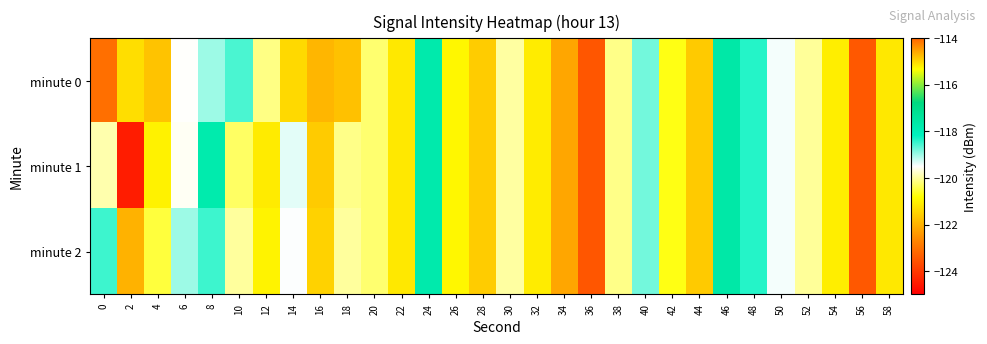

Which label corresponds to the smallest value in the chart?

2